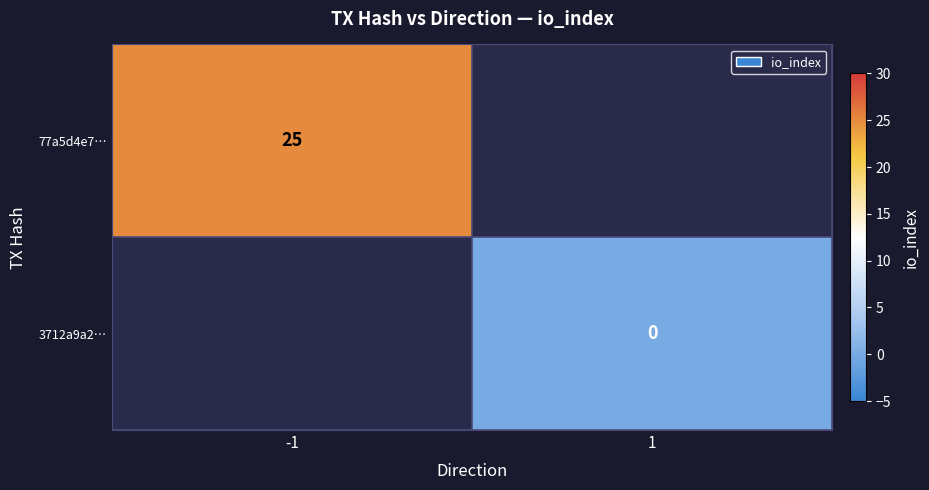

The 77a5d4e7… series shows 25 at -1. True or false?

True